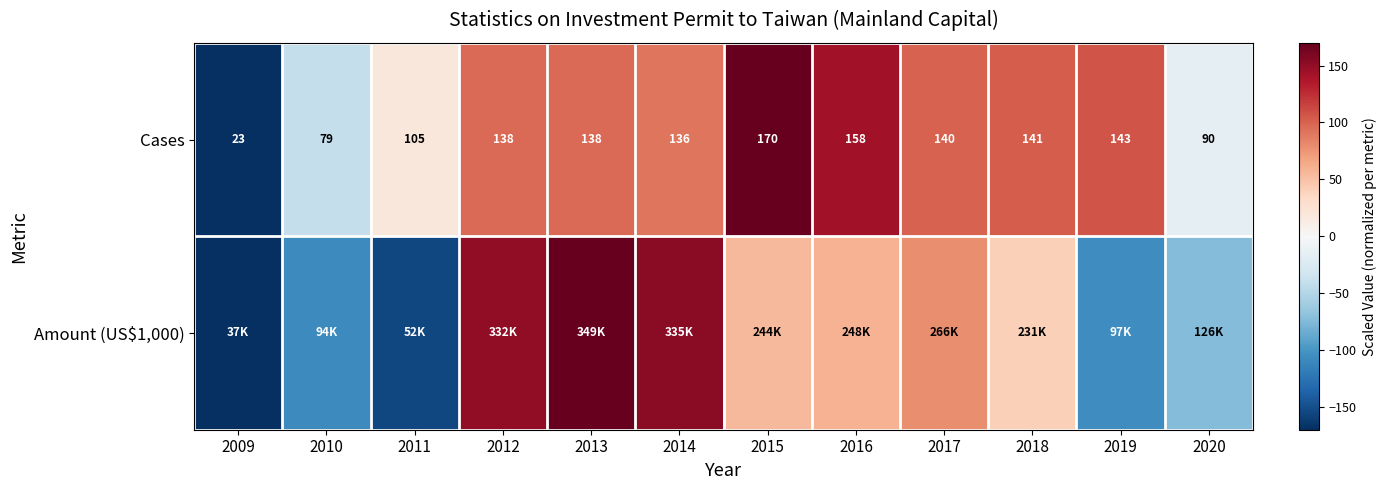

Read the Amount (US$1,000) value at 2011.

-154.6